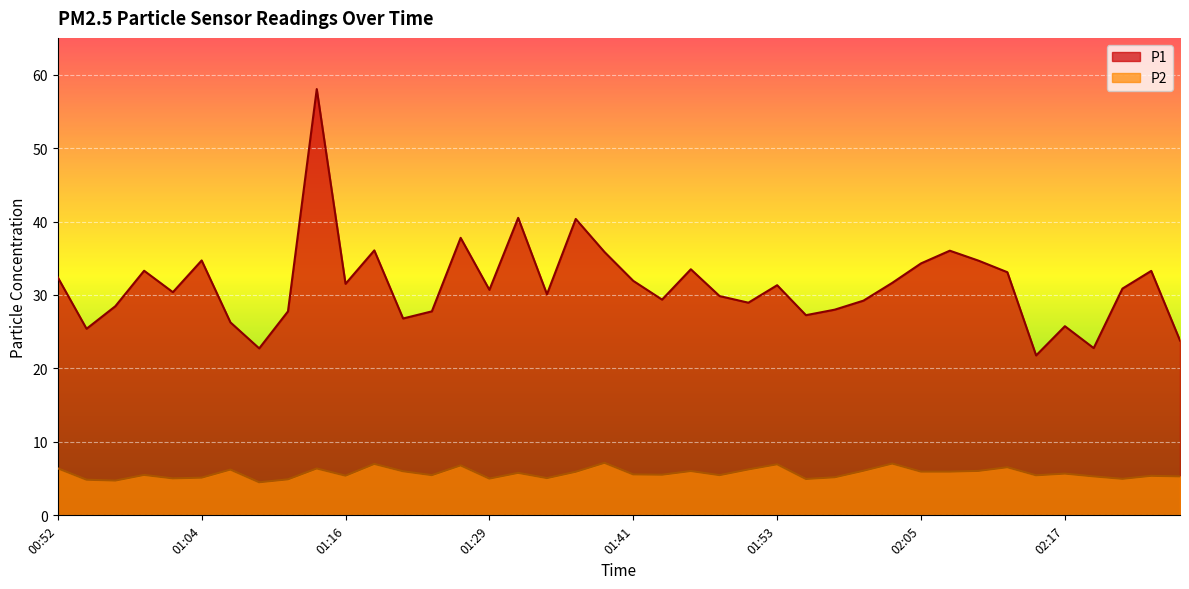

Reading left to right, transcribe all the data shown in this chart.

P1: 32.4	25.4	28.5	33.3	30.4	34.7	26.3	22.7	27.8	58.0	31.5	36.1	26.8	27.8	37.8	30.7	40.5	30.1	40.4	35.9	31.9	29.4	33.5	29.9	28.9	31.3	27.2	28.0	29.2	31.6	34.3	36.0	34.7	33.1	21.8	25.8	22.8	30.9	33.3	23.8
P2: 6.4	4.8	4.7	5.5	5.0	5.1	6.2	4.5	4.9	6.4	5.4	7.0	6.0	5.5	6.8	5.0	5.8	5.1	5.9	7.2	5.6	5.5	6.0	5.5	6.2	7.0	5.0	5.2	6.1	7.0	6.0	6.0	6.0	6.5	5.5	5.7	5.3	5.0	5.4	5.3